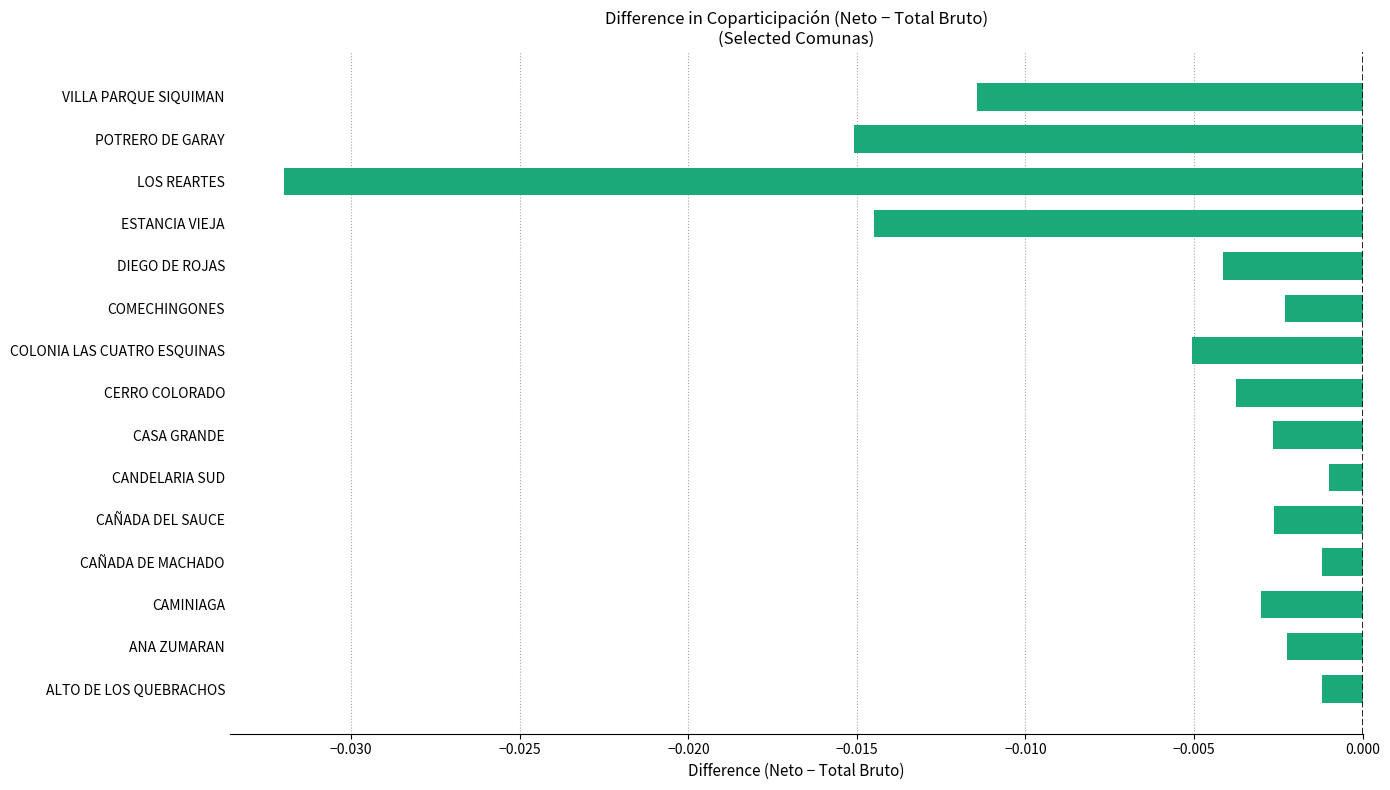

Which has a higher value, ESTANCIA VIEJA or COMECHINGONES?

COMECHINGONES